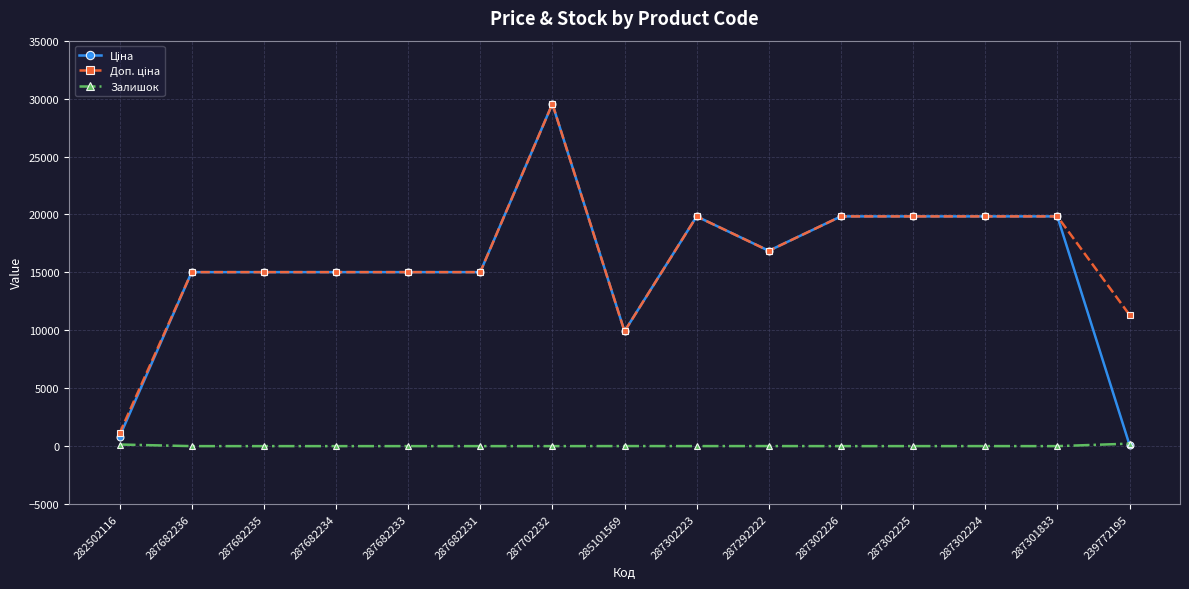

What is the label of the 15th point from the left?

239772195